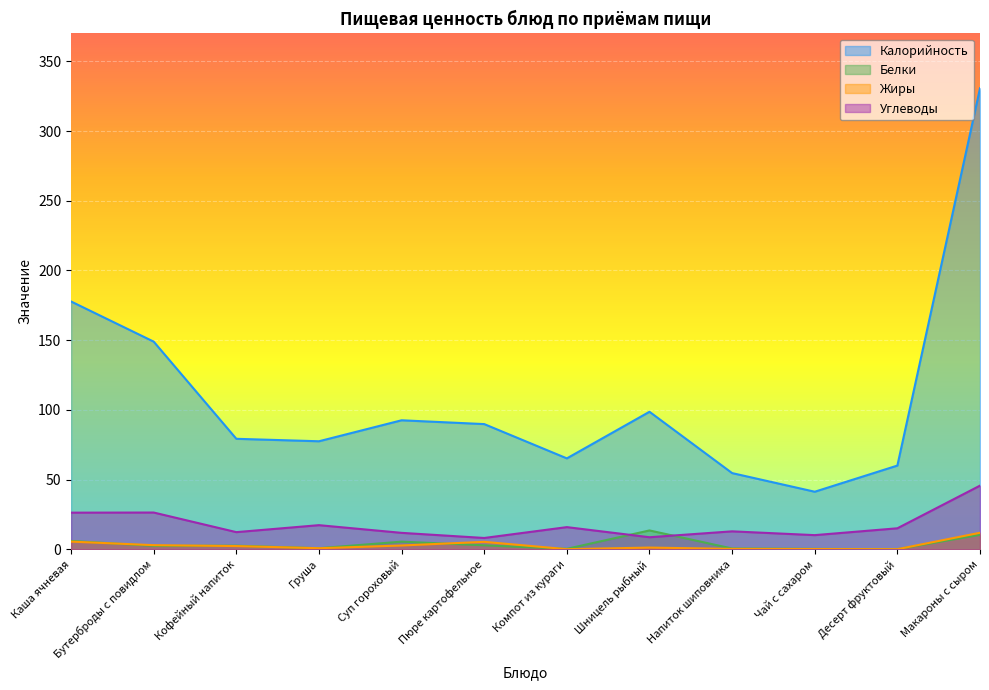

At which label does Жиры first exceed 2?

Каша ячневая